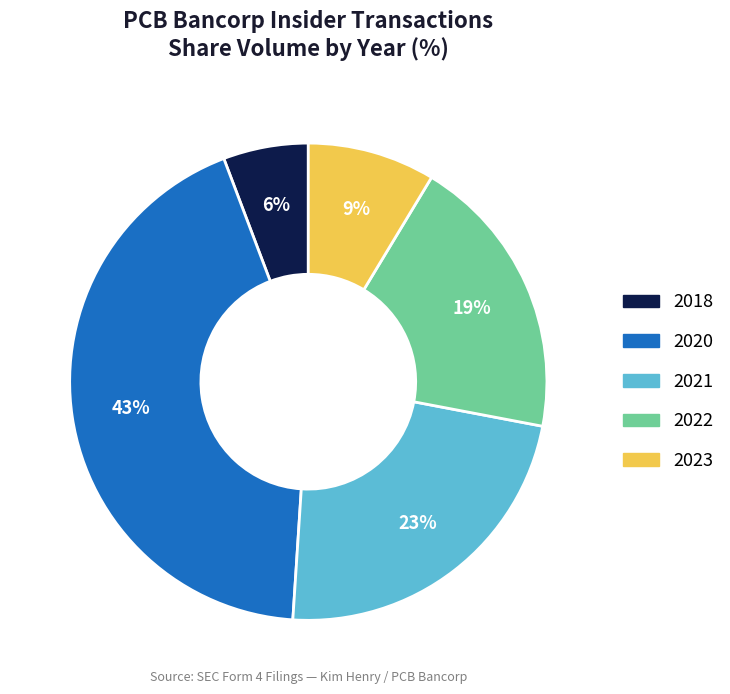

Is there any slice that represents more than half of the pie?

No